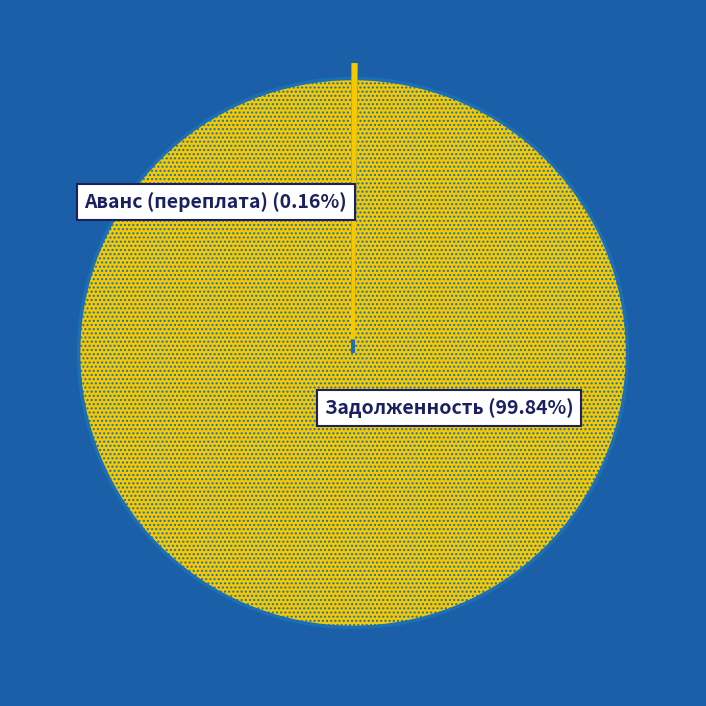

Is there any slice that represents more than half of the pie?

Yes